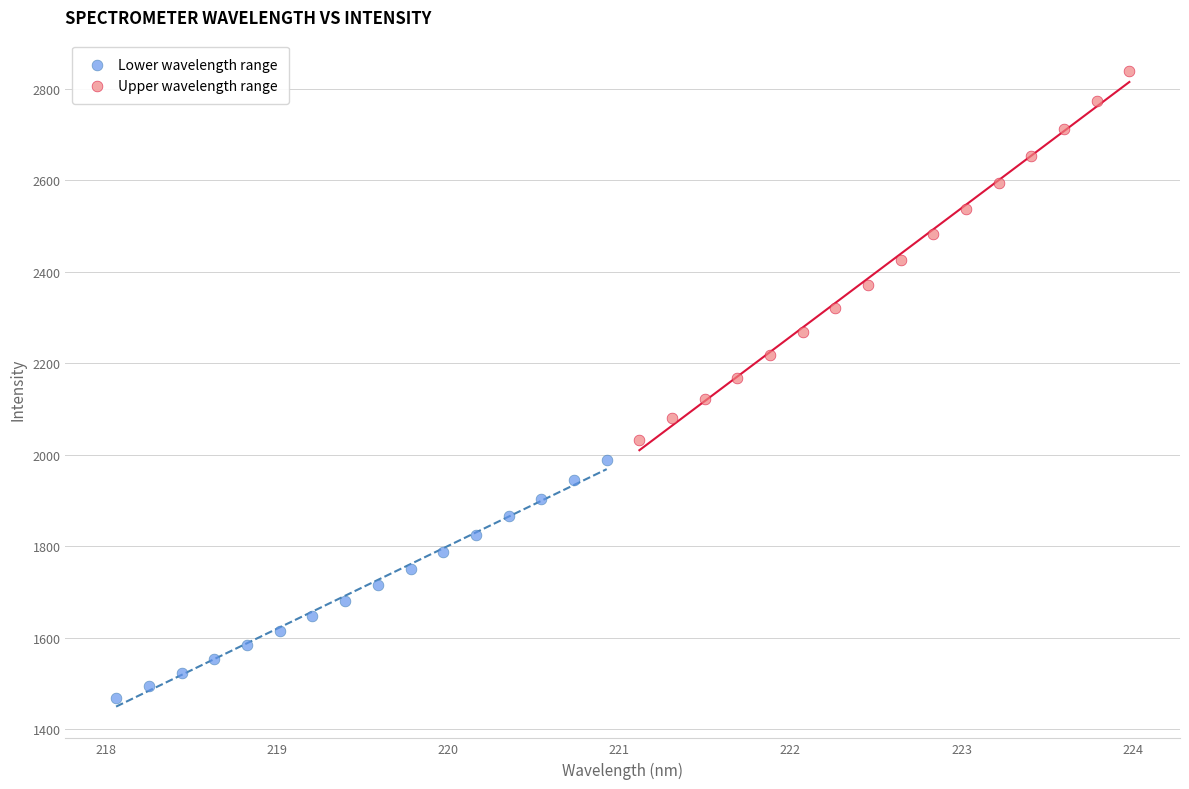

Which series has the widest spread of Y values?

Upper wavelength range